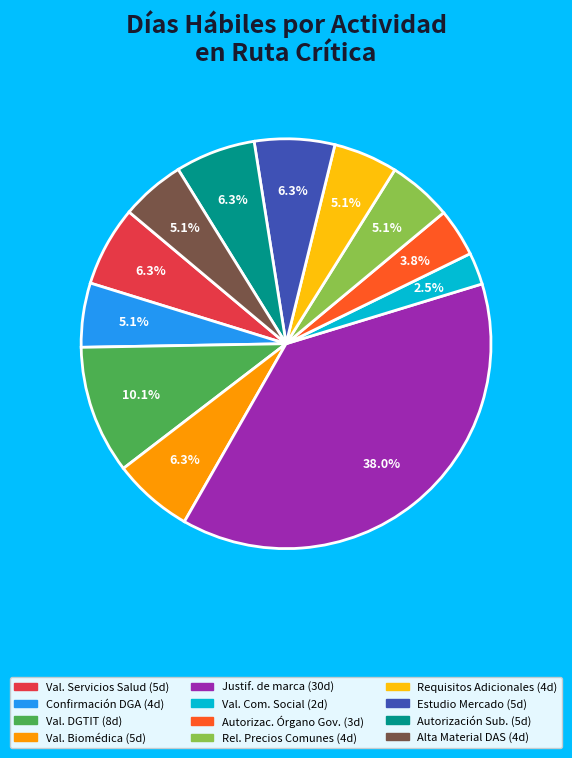

Does any single category account for the majority?

No